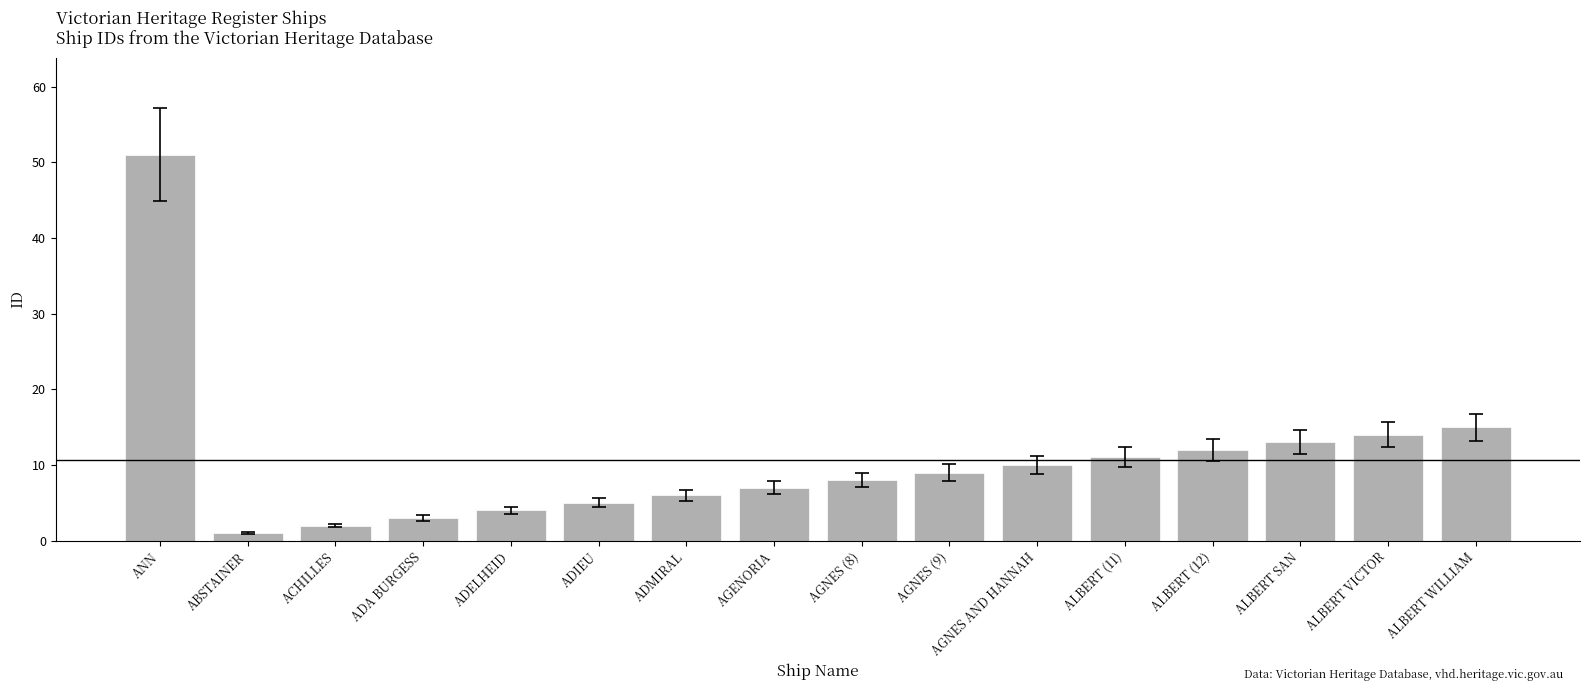

What is the approximate value at AGNES AND HANNAH, to the nearest 10?

10